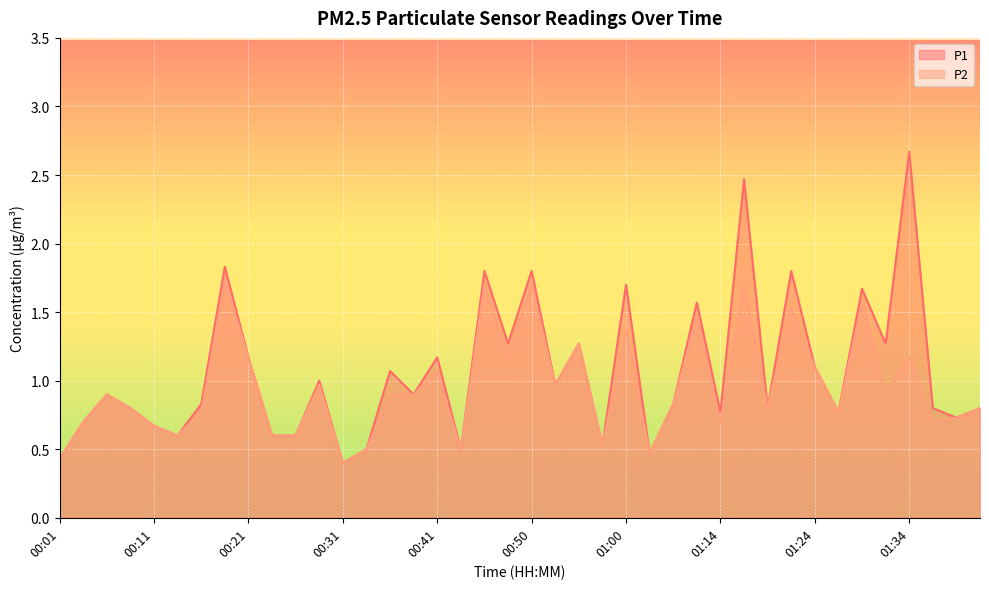

List the labels in order of P2 value, smallest first.

00:31, 00:01, 01:06, 00:33, 00:43, 00:58, 00:14, 00:23, 00:26, 00:11, 00:04, 01:14, 01:36, 01:39, 00:16, 01:26, 00:09, 01:19, 01:41, 01:09, 00:06, 00:36, 00:38, 01:31, 00:28, 00:53, 00:41, 01:24, 00:21, 00:48, 01:34, 00:55, 01:00, 01:11, 01:21, 01:29, 00:46, 00:50, 01:16, 00:18